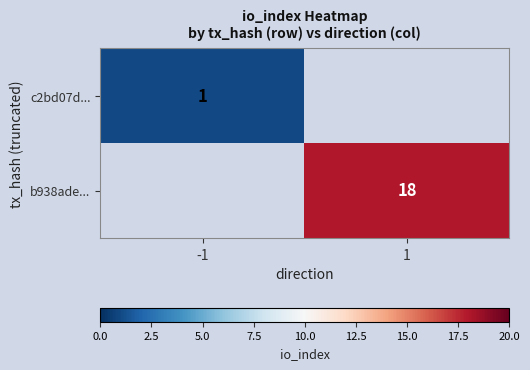

Is it true that b938ade... equals 18 at 1?

True